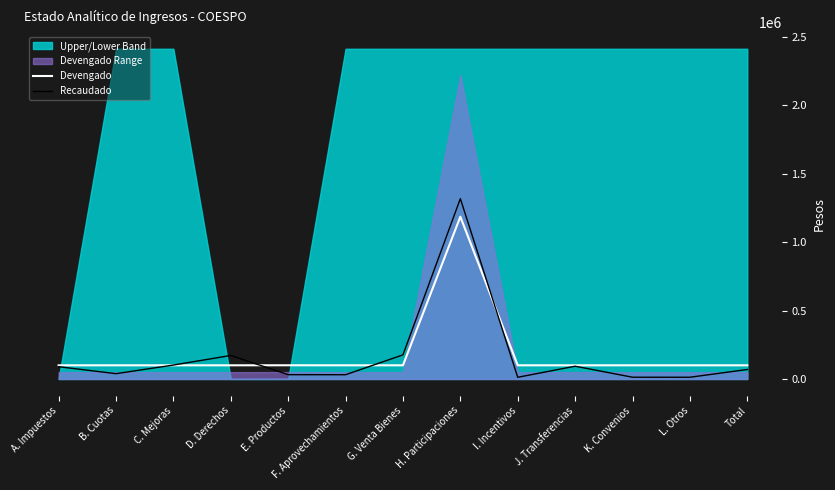

The Devengado series shows 142744.3 at C. Mejoras. True or false?

False